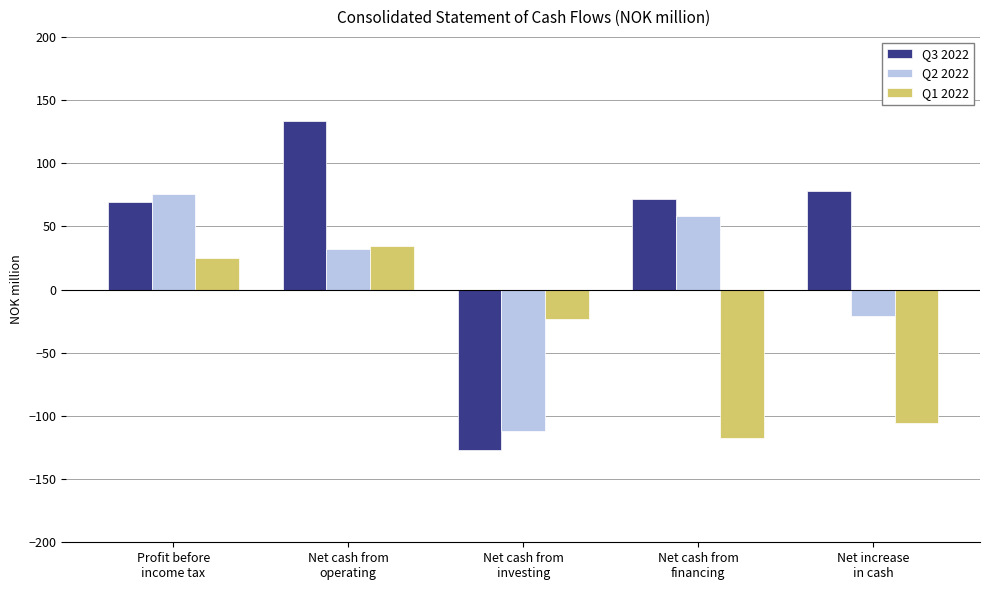

What is the value of the Q2 2022 bar at the 2nd from the left?

32.2